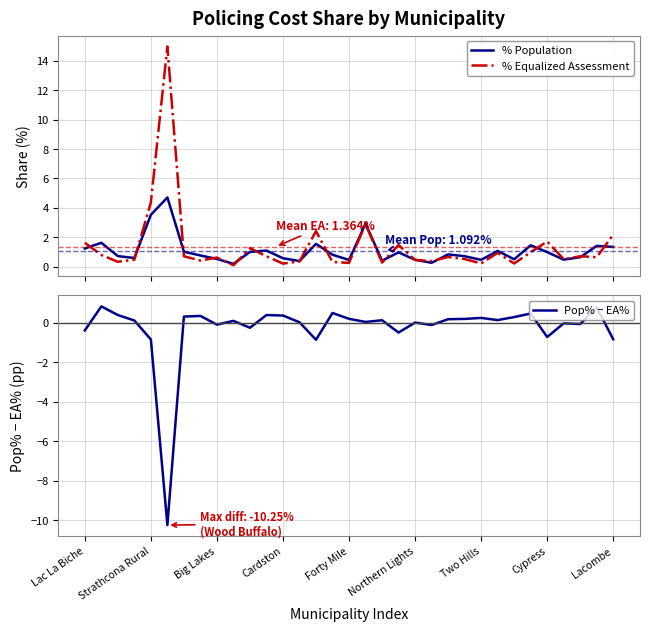

What is the lowest value of the Pop% − EA% series?

-10.2